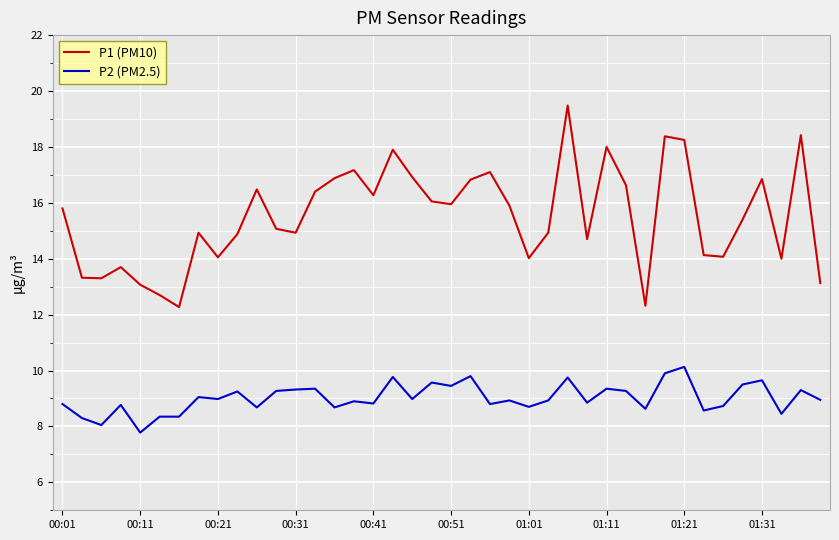

Rank the series by their average value, from highest to lowest.

P1 (PM10), P2 (PM2.5)